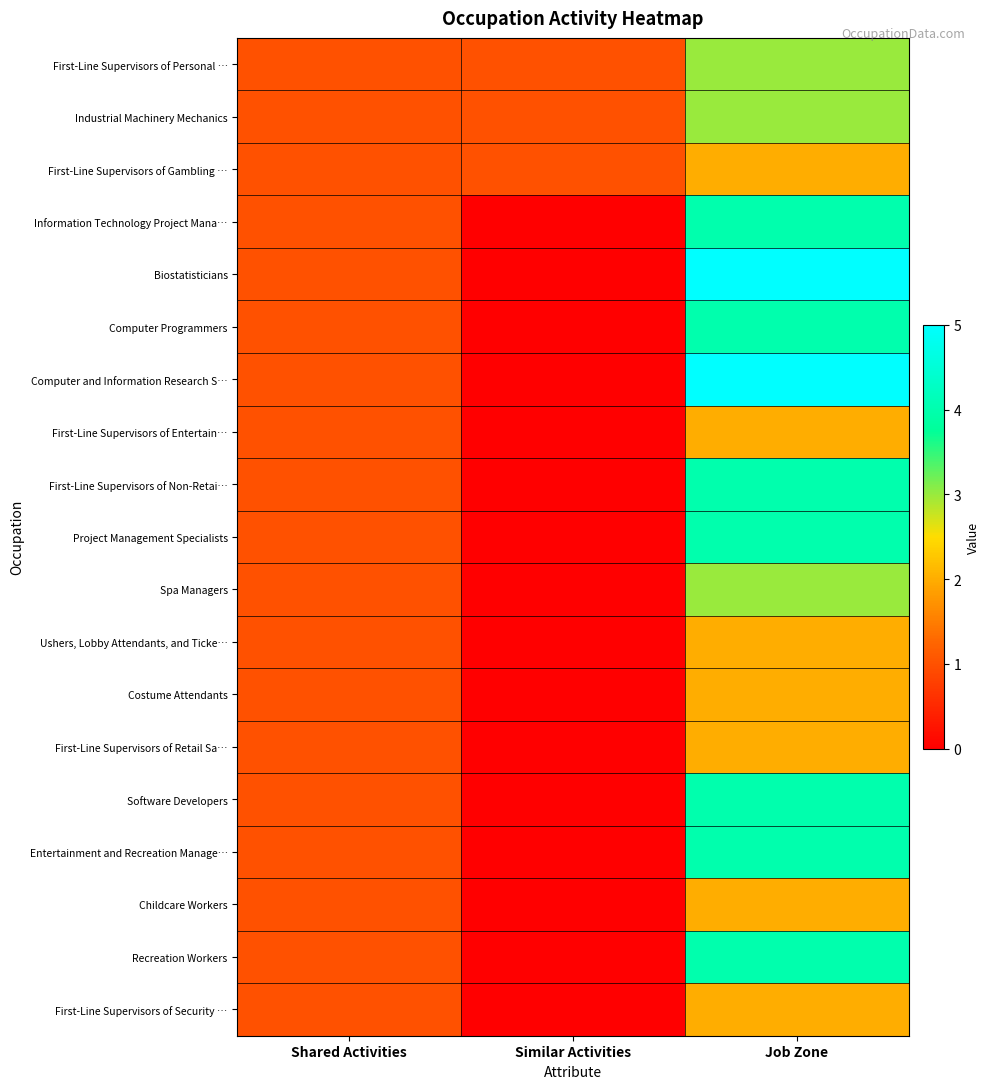

What is the total value across all series at Shared Activities?

19